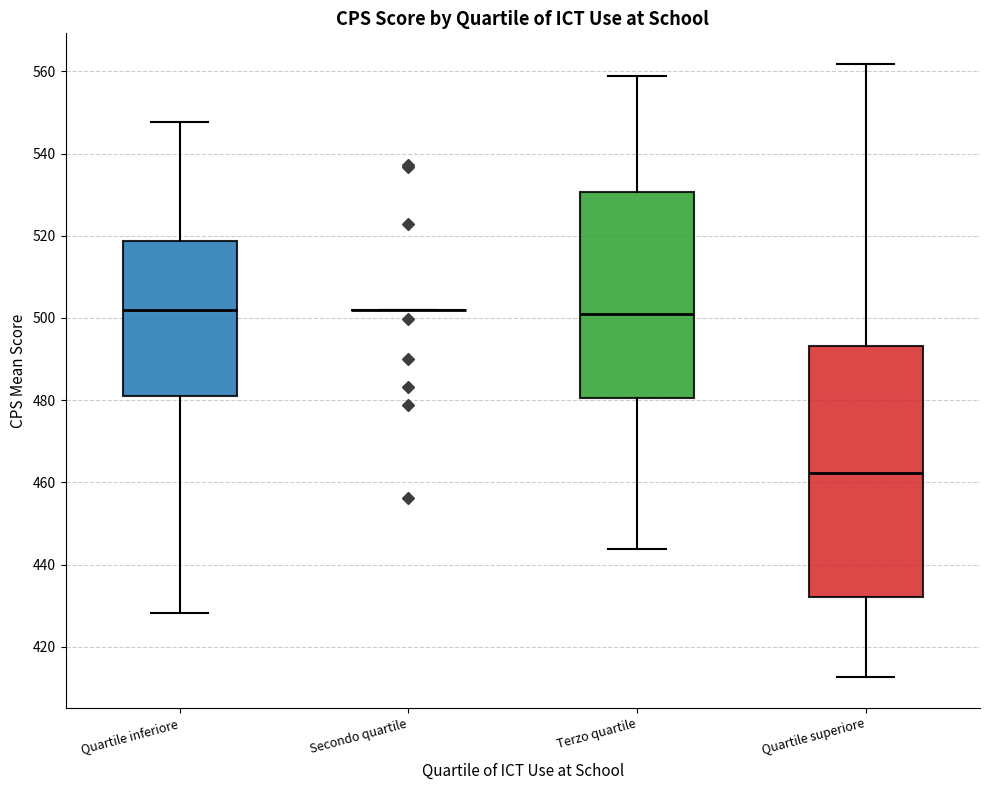

Comparing the boxes themselves (not the whiskers), which one is the tallest?

Quartile superiore